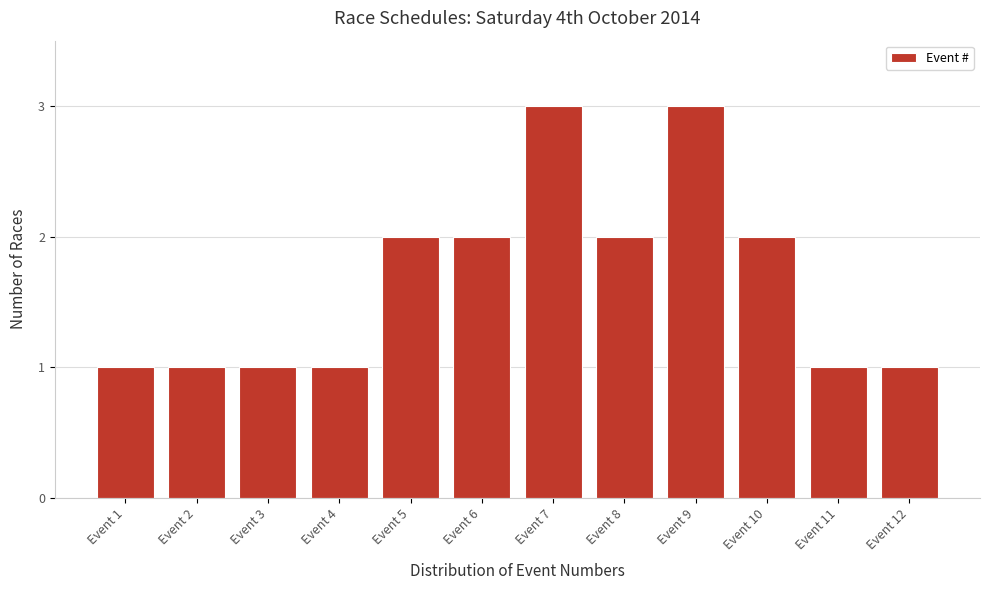

Reading right to left, list all the values displayed in this chart.

Event 12=1	Event 11=1	Event 10=2	Event 9=3	Event 8=2	Event 7=3	Event 6=2	Event 5=2	Event 4=1	Event 3=1	Event 2=1	Event 1=1